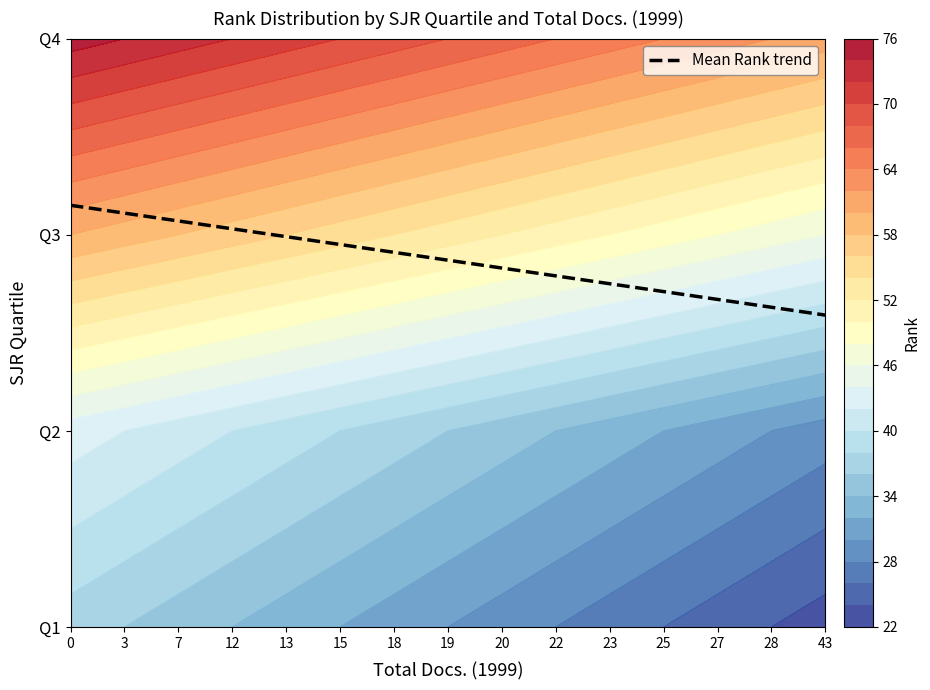

Rank the categories by value from highest to lowest.

0, 3, 7, 12, 13, 15, 18, 19, 20, 22, 23, 25, 27, 28, 43